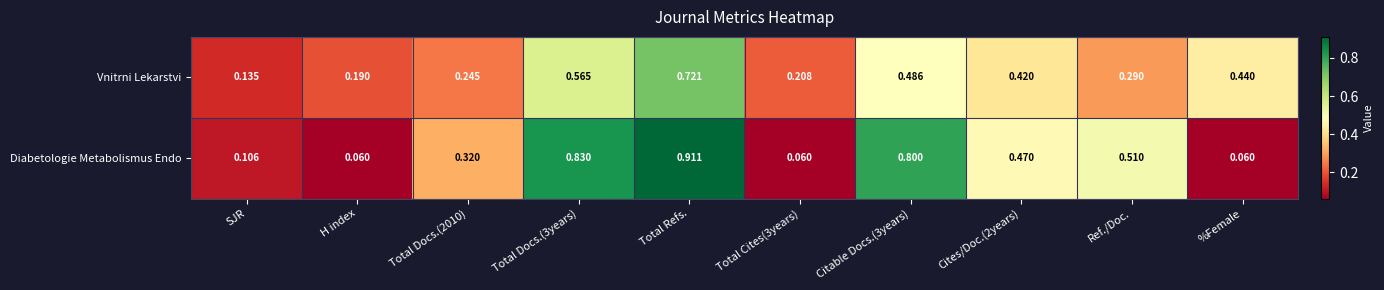

At which category does the chart reach its peak across all series?

Total Refs.